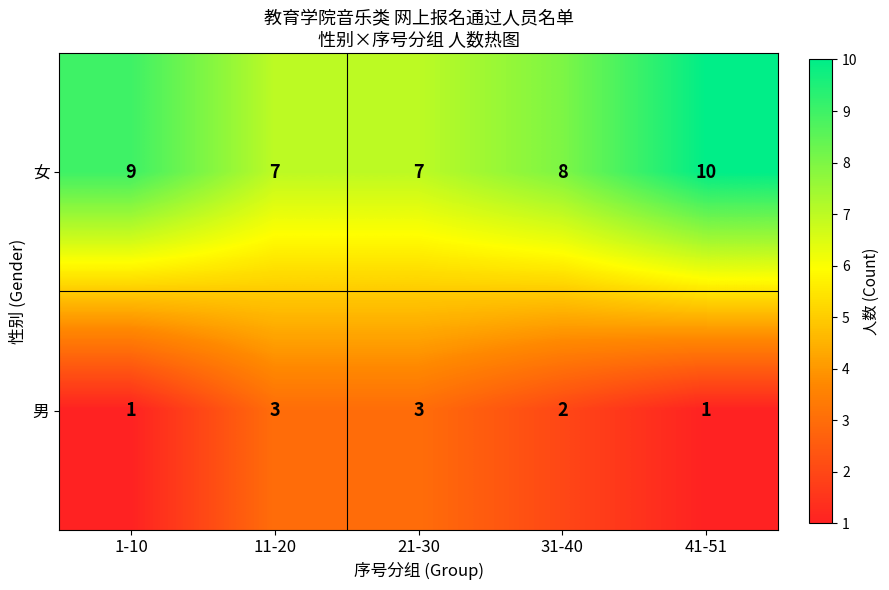

Reading right to left, transcribe all the data shown in this chart.

女: 41-51=10	31-40=8	21-30=7	11-20=7	1-10=9
男: 41-51=1	31-40=2	21-30=3	11-20=3	1-10=1